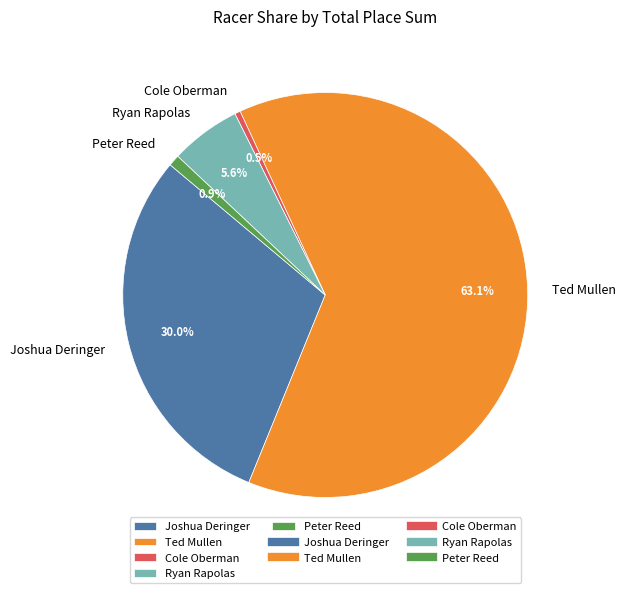

How many segments does this pie chart have?

5